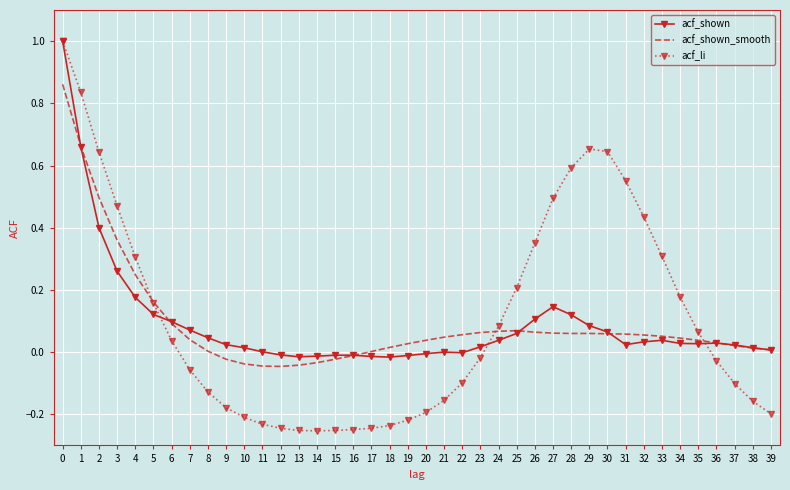

What is the maximum value for acf_li?

1.0